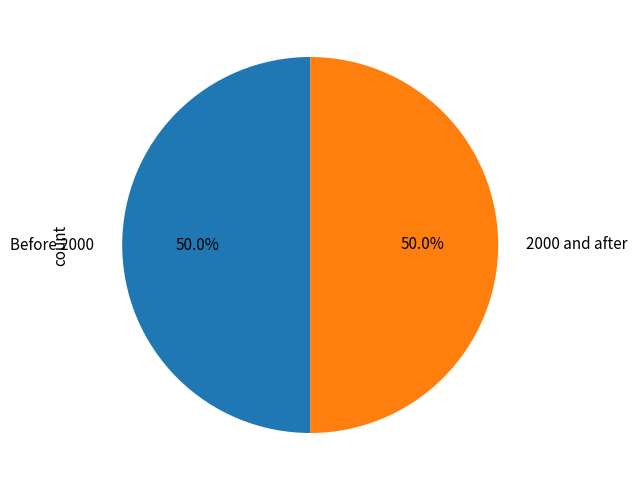

How much of the chart is everything except 2000 and after?

50.0%